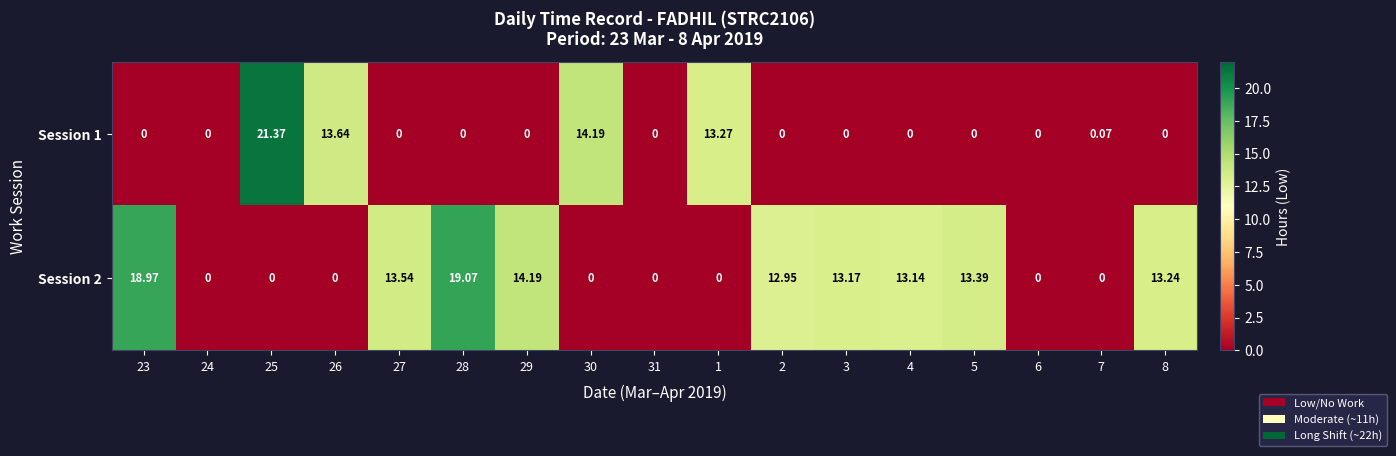

How many data points does each series have?

17